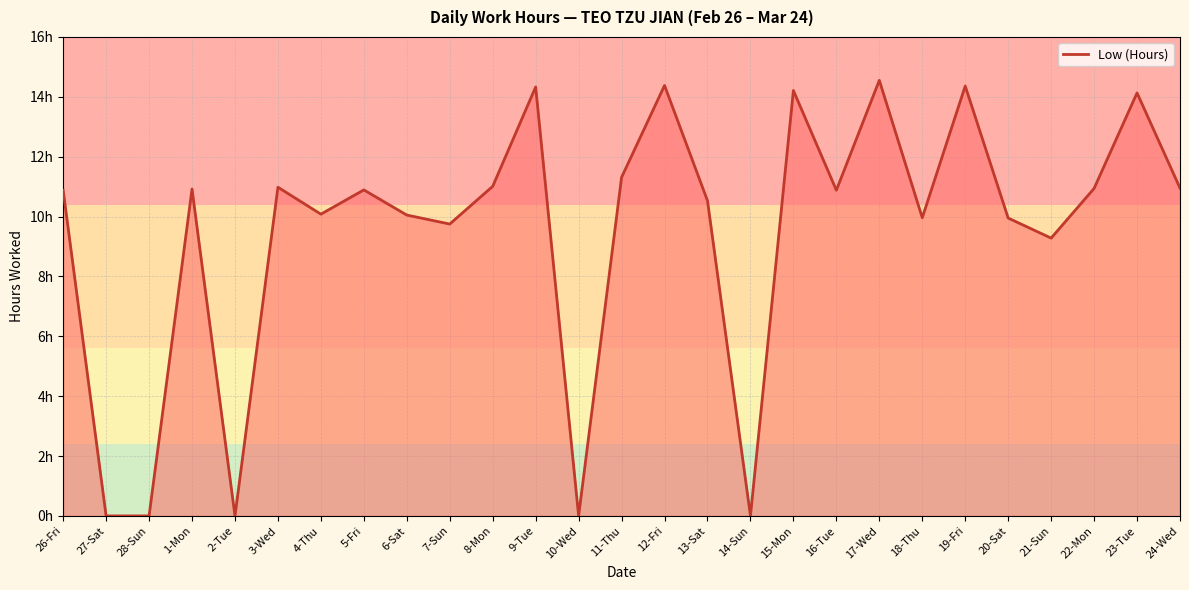

What is the sum of the values at 28-Sun and 15-Mon?

14.2